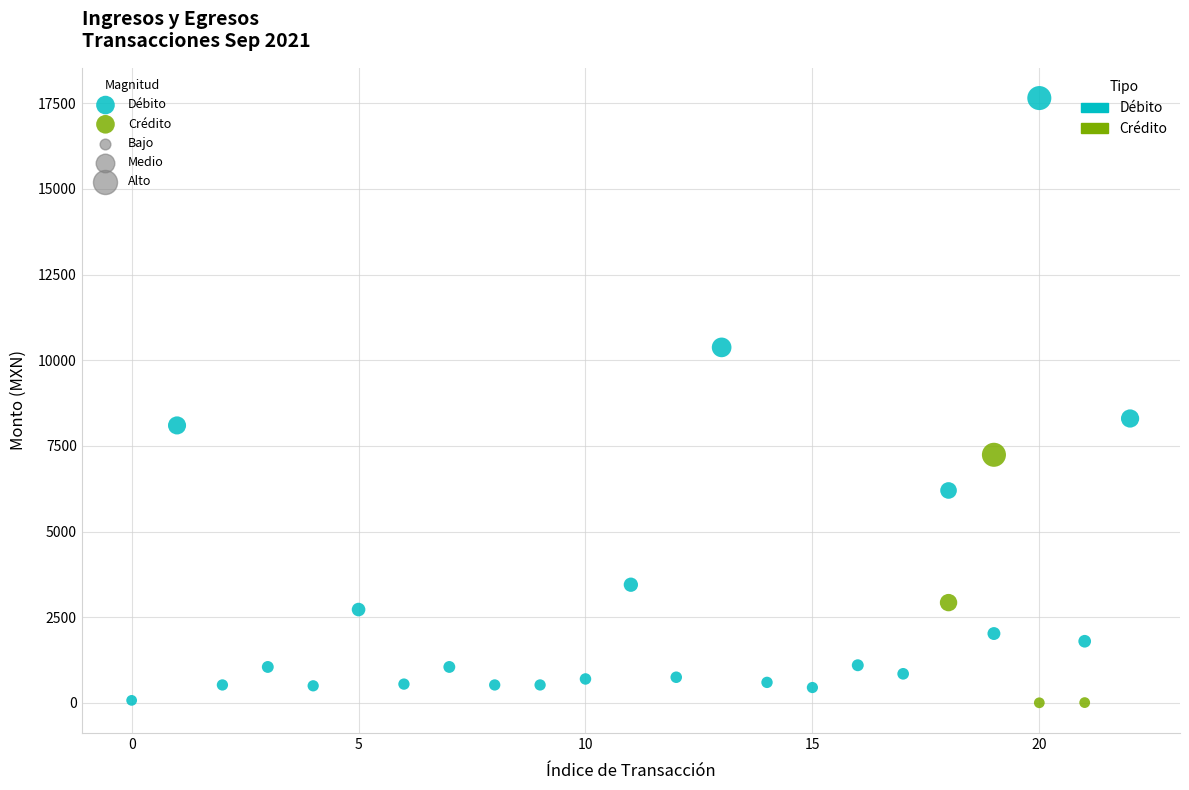

Which series contains the highest Y value?

Débito